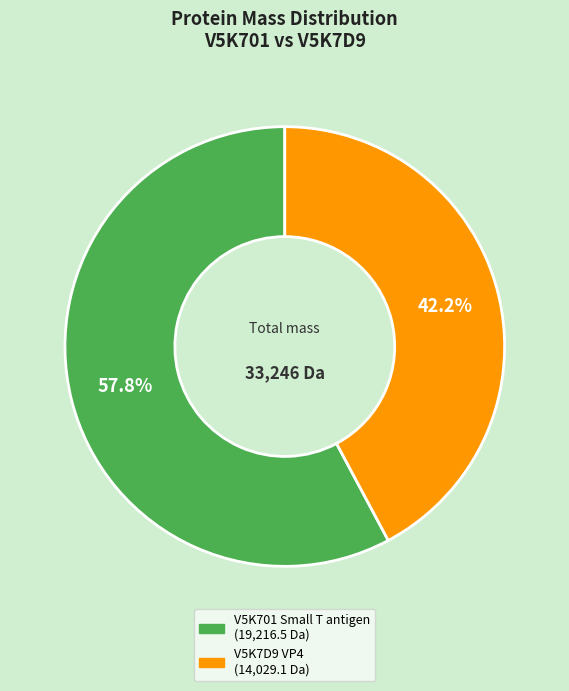

Approximately how many times larger is the value at V5K7D9 VP4 compared to V5K701 Small T antigen?

0.7